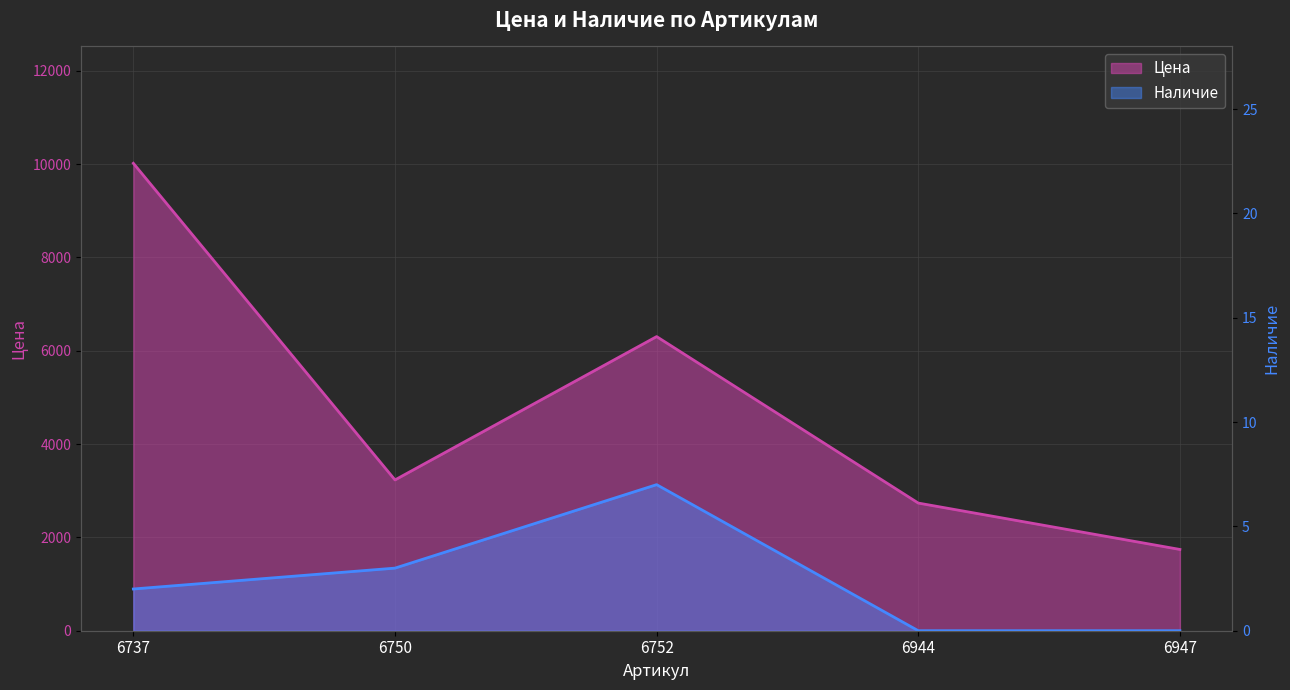

Which category has the highest value in the Наличие series?

6752